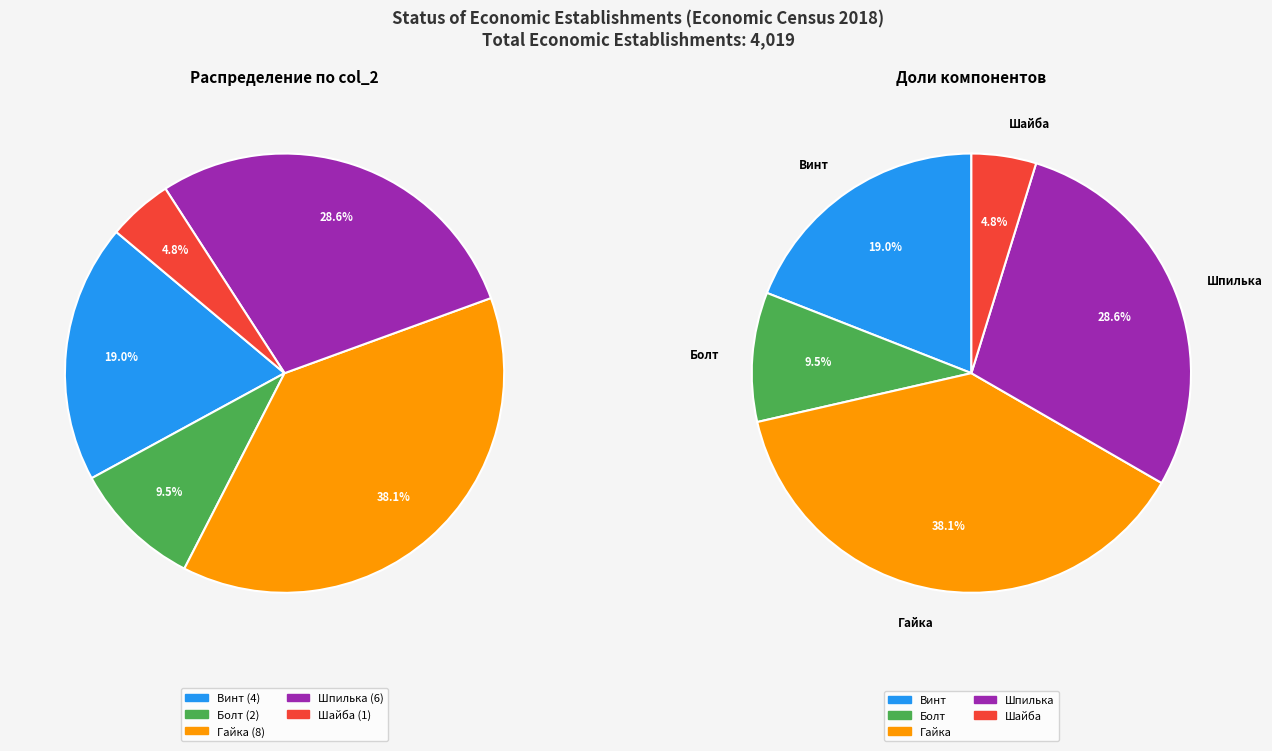

What is the largest slice in the pie chart?

Гайка